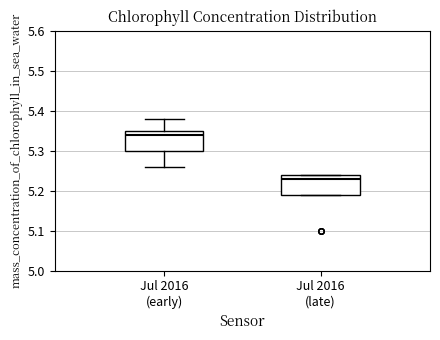

Reading left to right, read every box against the y-axis: the position of its median line, the range the box covers, and the ends of its whiskers. The values are not printed on the chart, so give them approximately, as read against the axis.

Jul 2016 (early): median 5.34, box 5.30 to 5.35, whiskers 5.26 to 5.38
Jul 2016 (late): median 5.23, box 5.19 to 5.24, whiskers 5.19 to 5.24